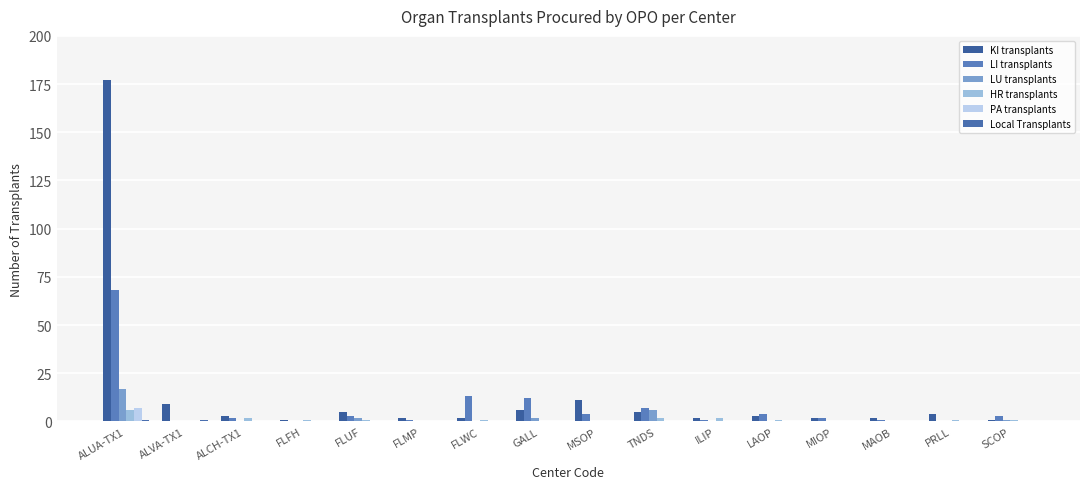

Which category has the lowest value across all series?

ALVA-TX1